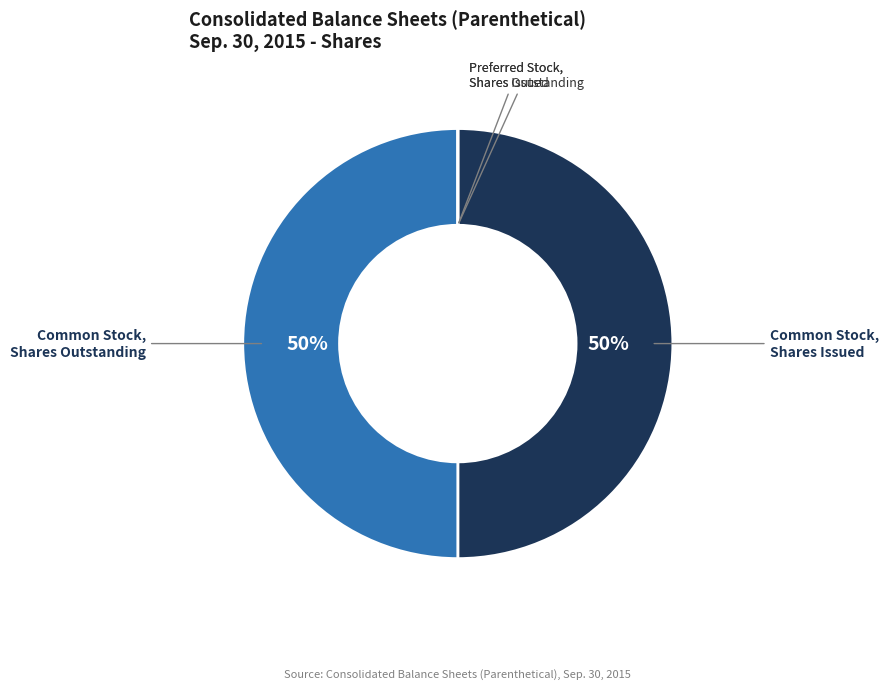

To the nearest percent, what percentage of the pie is Common Stock, Shares Outstanding?

50%